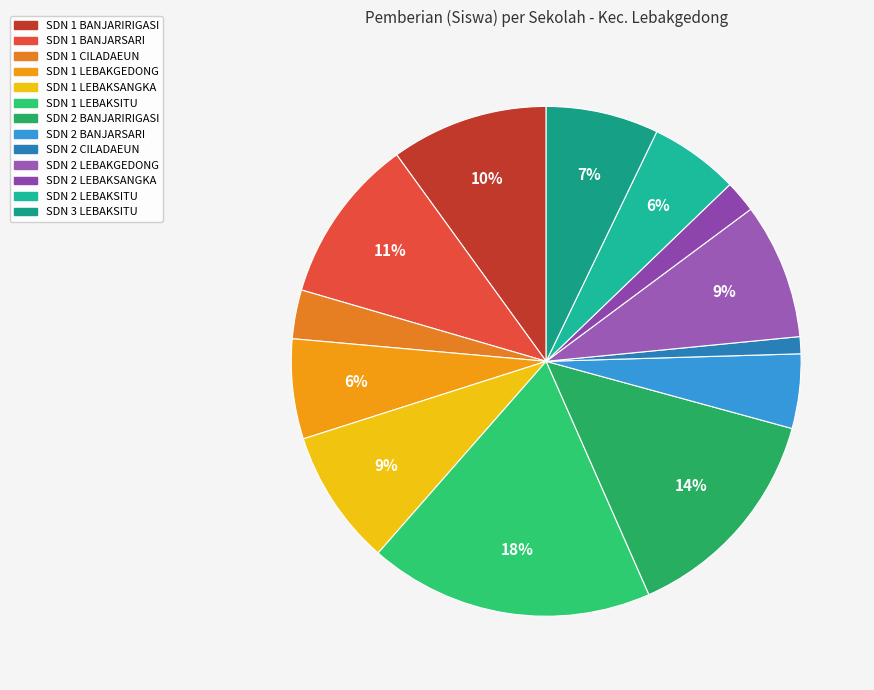

What percentage is the SDN 1 CILADAEUN slice, to the nearest percent?

3%